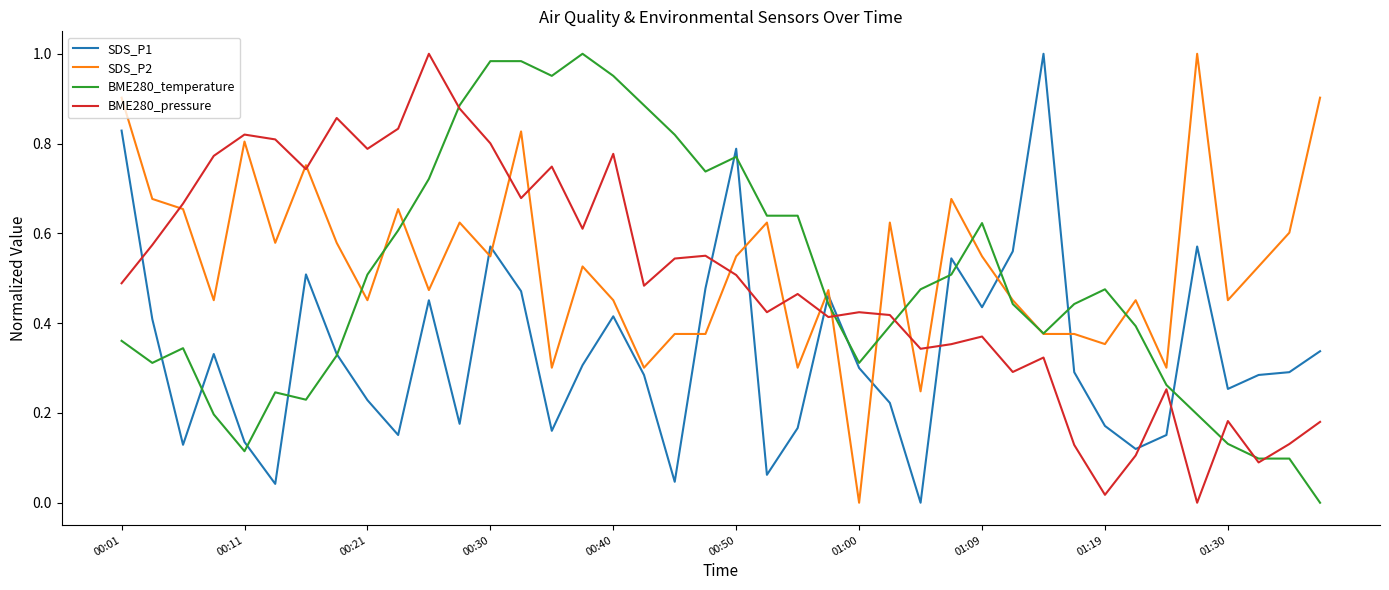

At how many categories does at least one series exceed 0?

40